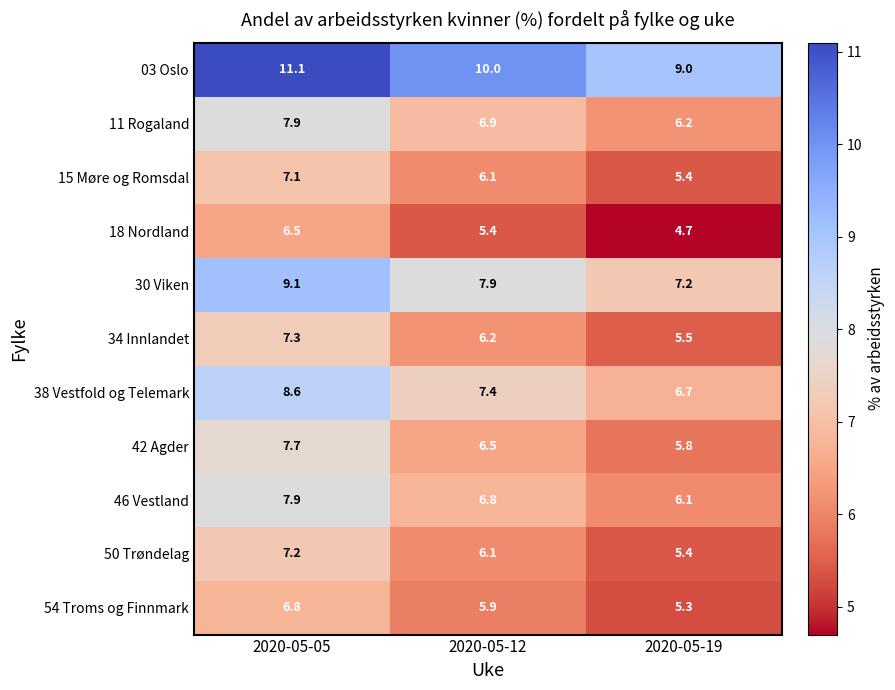

Which category has the highest value in the 03 Oslo series?

2020-05-05